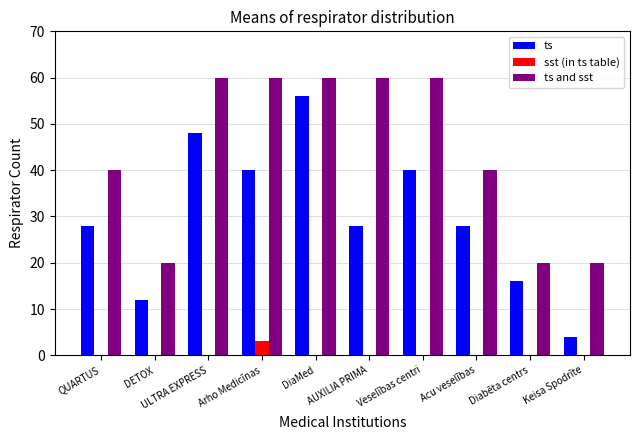

Is it true that ts and sst equals 14 at QUARTUS?

False